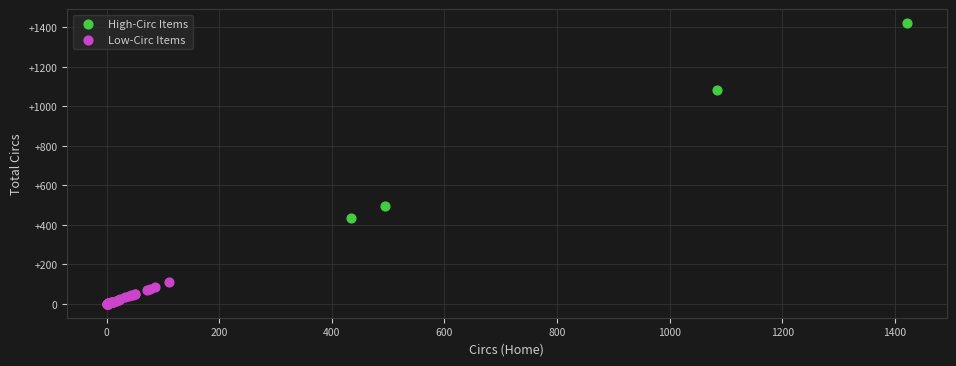

Which series has the widest spread of Y values?

High-Circ Items